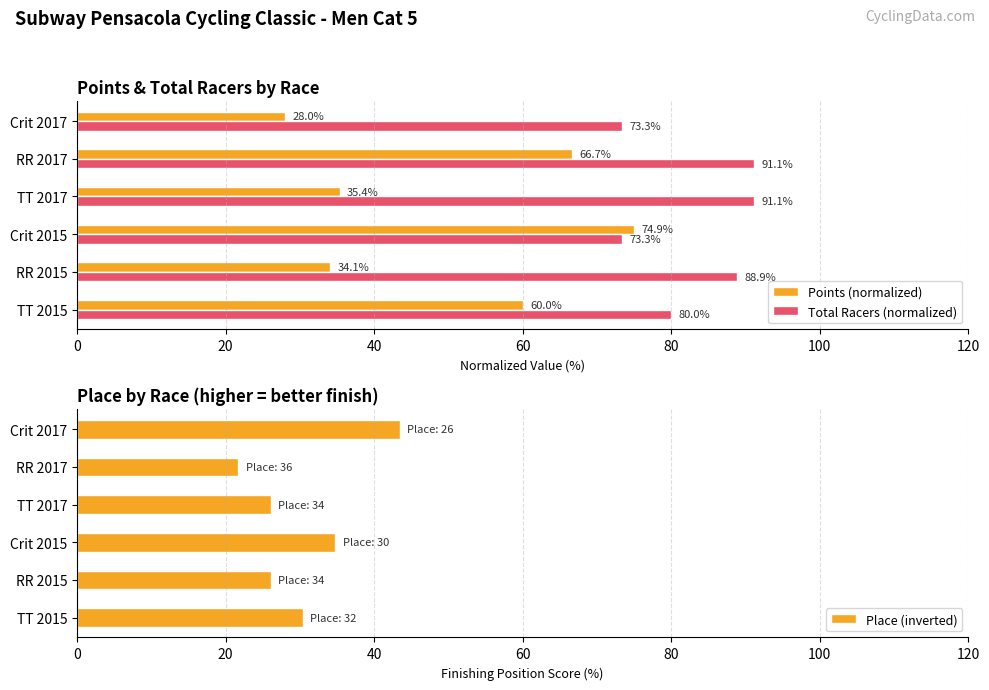

Reading left to right, transcribe all the data shown in this chart.

Points (normalized): 0=60.0	20=34.1	40=74.9	60=35.4	80=66.7	100=28.0
Total Racers (normalized): 0=80.0	20=88.9	40=73.3	60=91.1	80=91.1	100=73.3
Place (inverted): 0=30.4	20=26.1	40=34.8	60=26.1	80=21.7	100=43.5